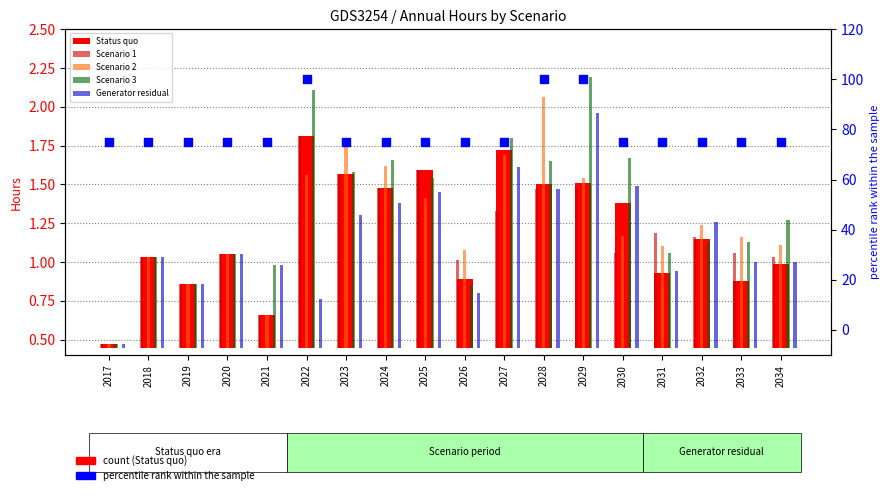

Which series reaches the maximum Y coordinate?

percentile rank within the sample